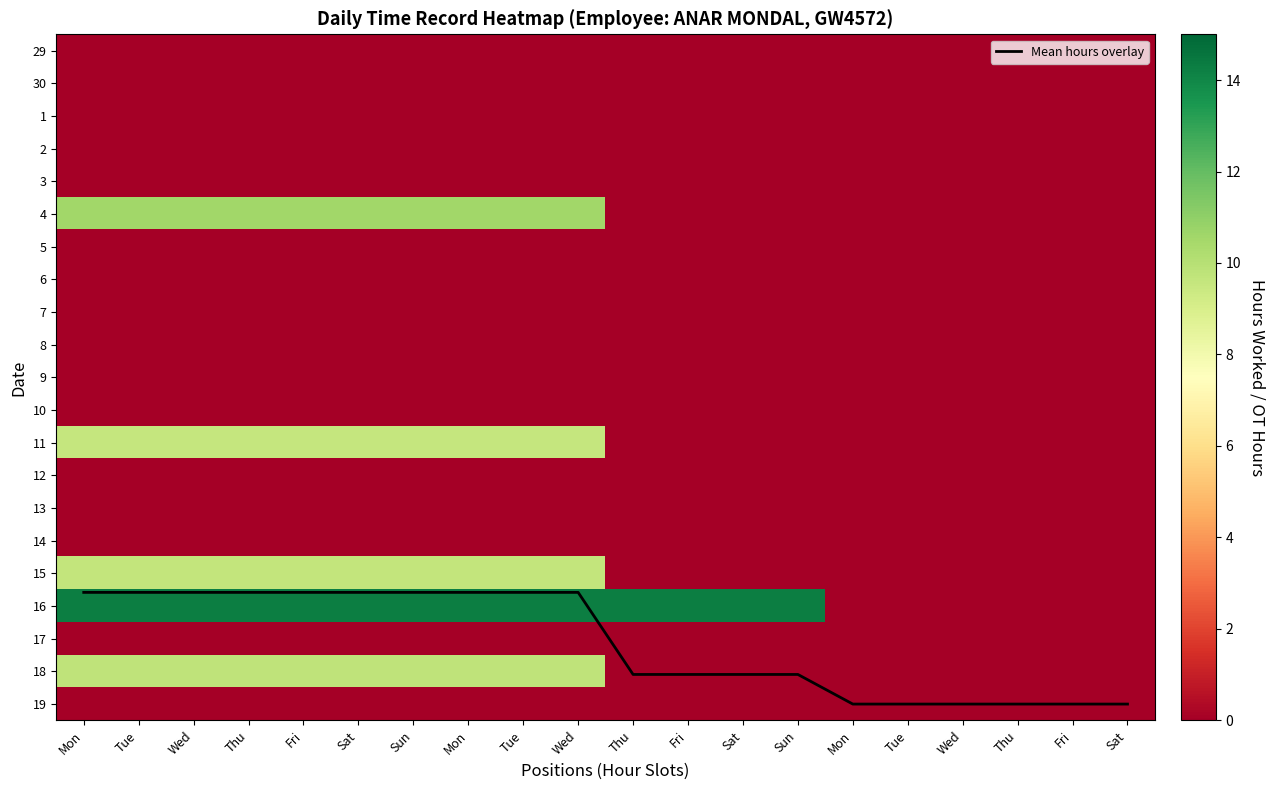

Which category has the lowest value across all series?

Mon